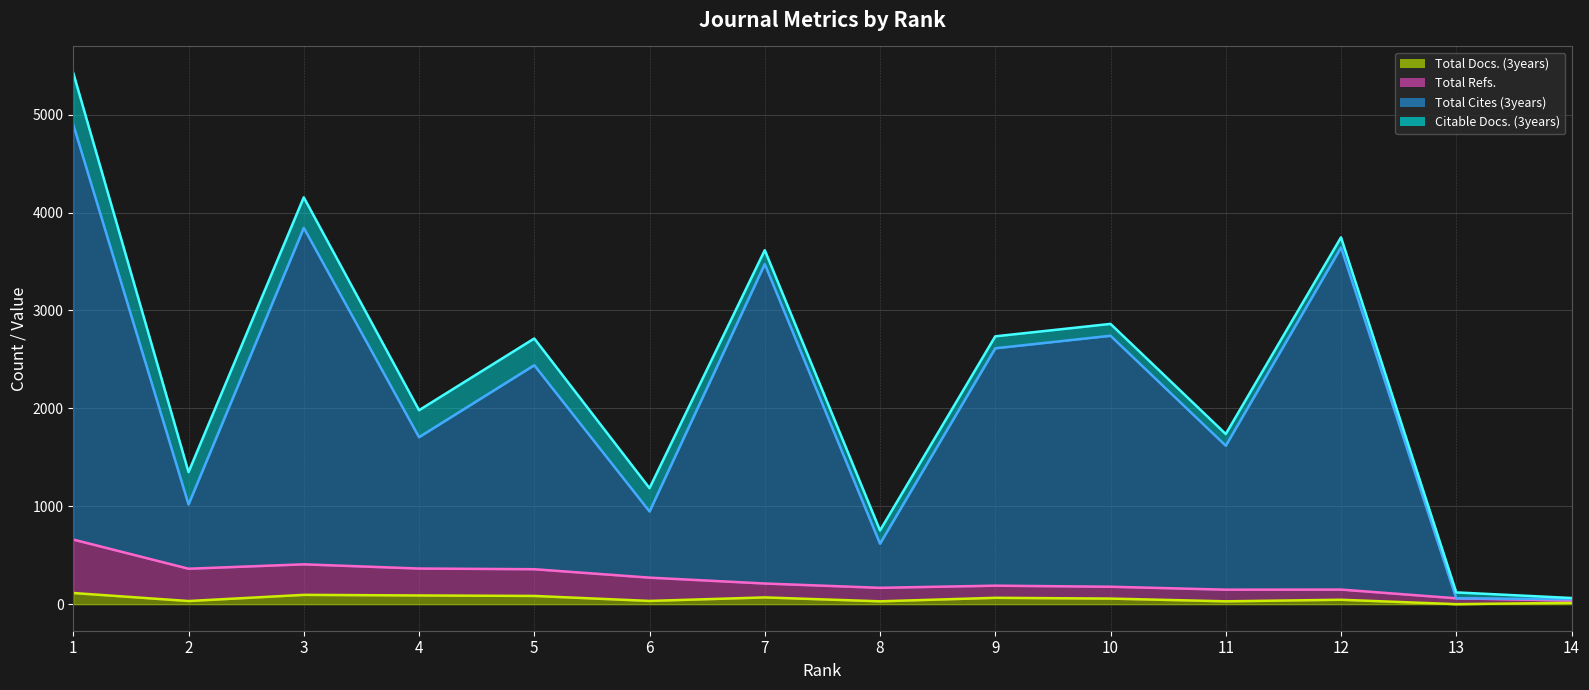

Reading left to right, list all the values displayed in this chart.

Total Docs. (3years) (line): 114	32	95	89	84	33	69	29	65	57	29	45	0	14
Total Refs. (line): 660	362	407	364	357	271	211	167	189	178	148	149	60	37
Total Cites (3years) (line): 4898	1019	3844	1706	2441	947	3474	618	2614	2742	1619	3644	60	50
Citable Docs. (3years) (line): 5426	1349	4156	1981	2714	1185	3616	753	2736	2863	1738	3747	120	63